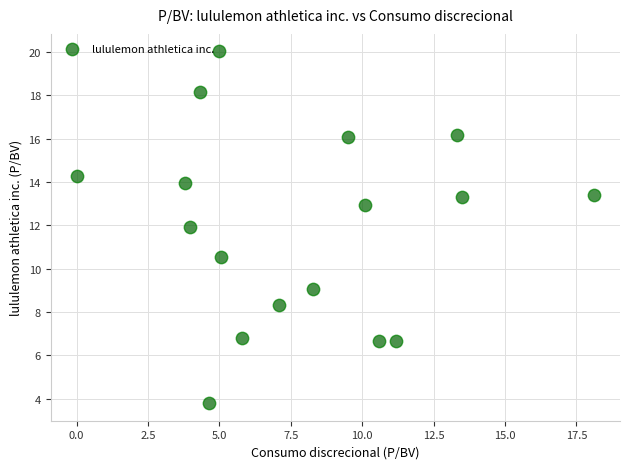

What Y value in the scatter plot is closest to 11?

10.5